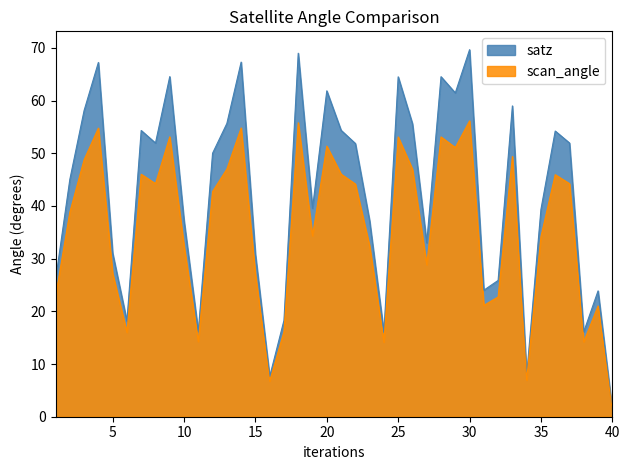

At which label does satz first exceed 50?

3